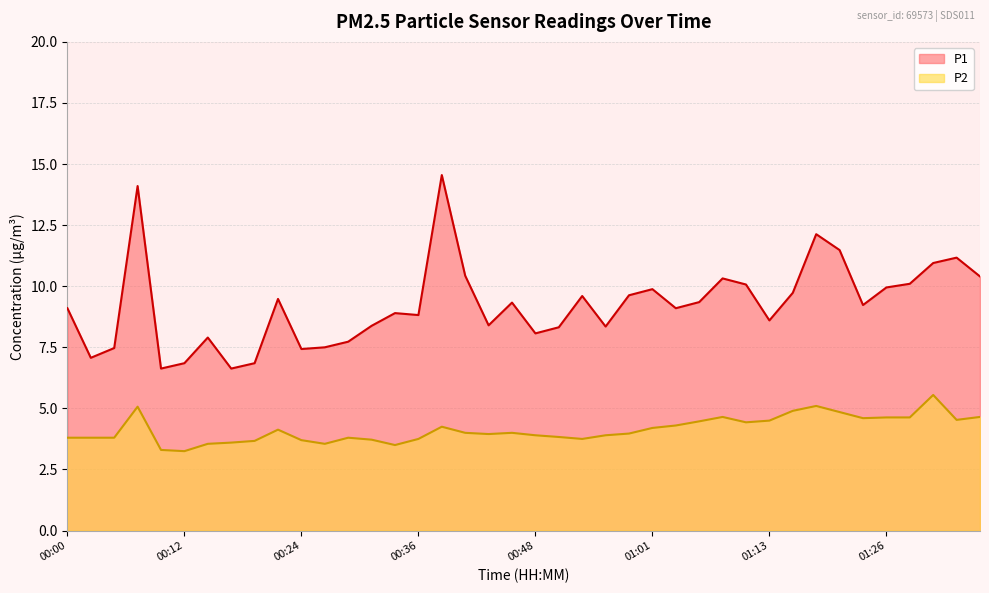

True or false: P2 has a value of 3.5 at 00:34.

True